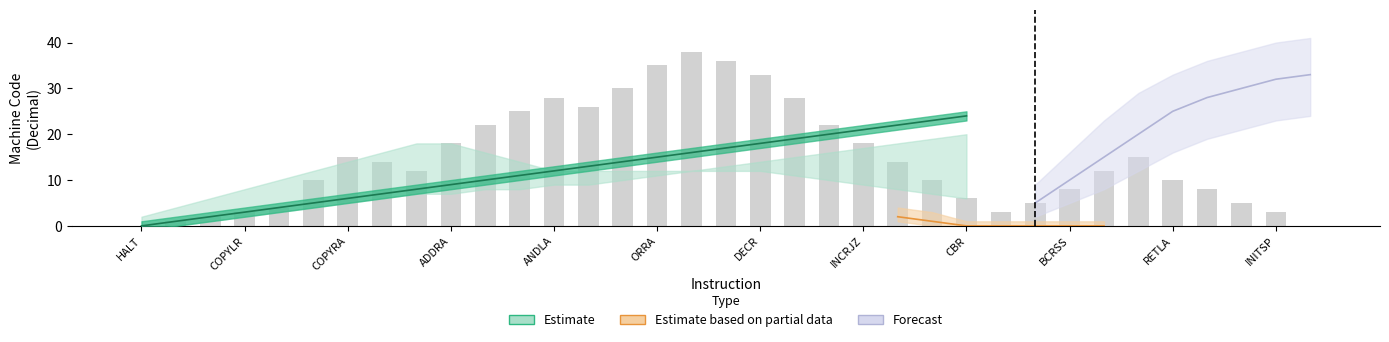

Are the bars horizontal?

No